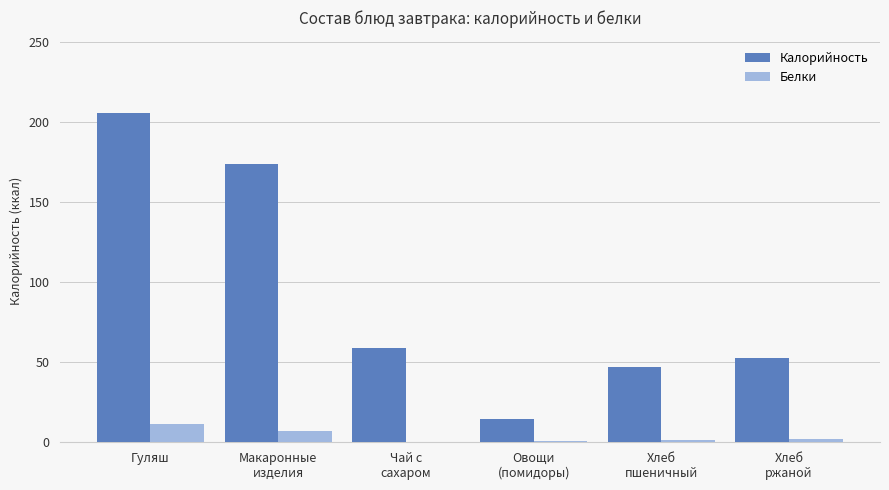

Which label corresponds to the largest value in the chart?

Гуляш